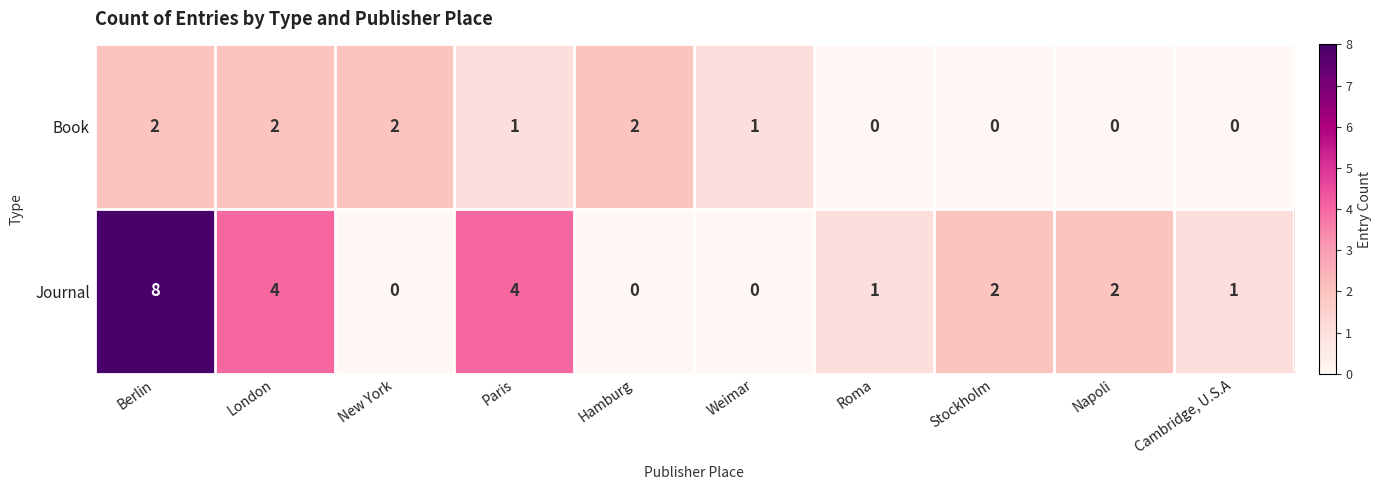

What is the total value across all series at London?

6